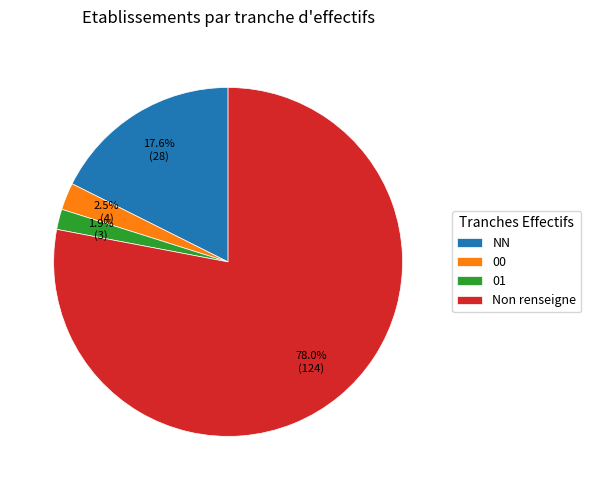

To the nearest percent, what is the average slice percentage?

25%